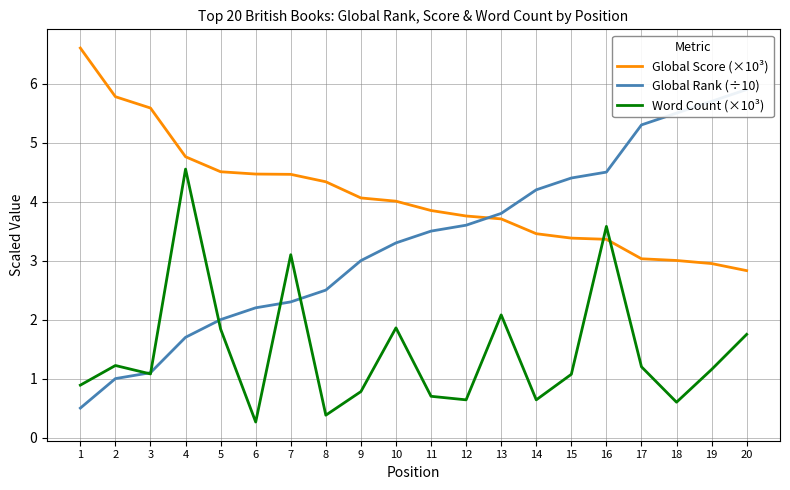

The value of Global Rank (÷10) at 1 is 0.3. True or false?

False